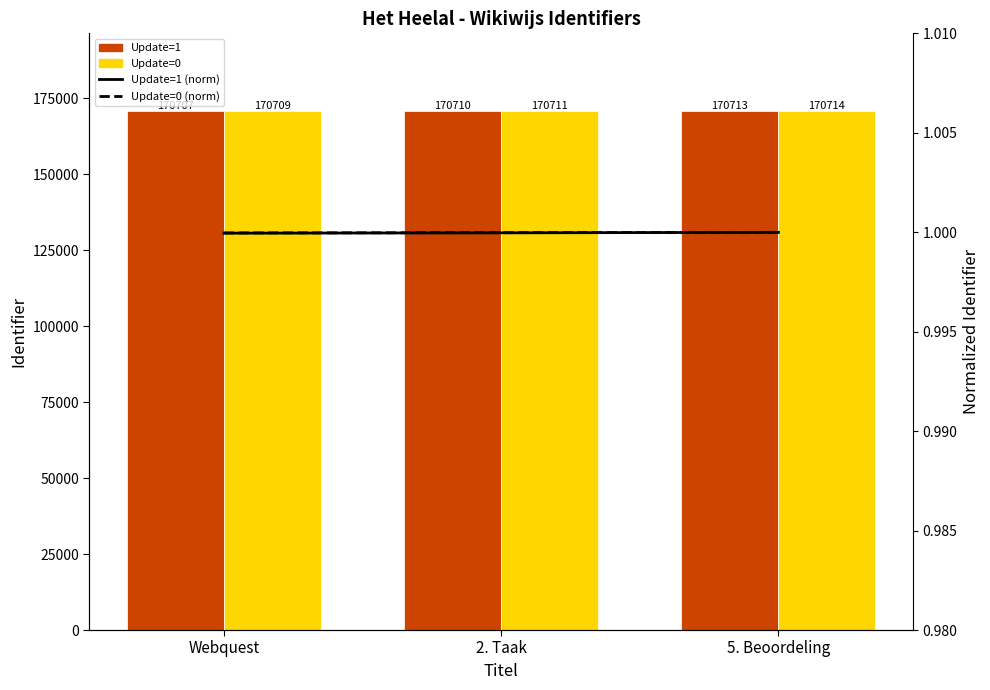

What are all the series names shown in the legend?

Update=1, Update=0, Update=1 (norm), Update=0 (norm)